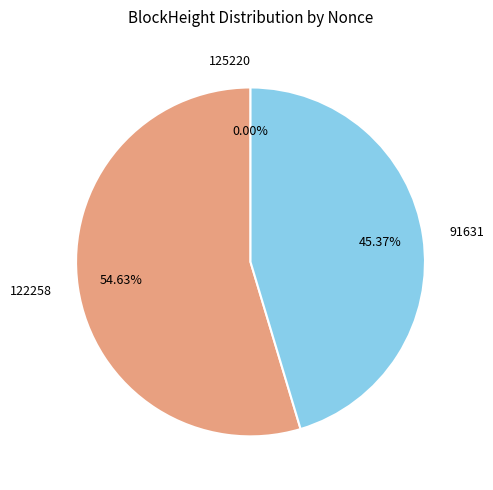

Is there any slice that represents more than half of the pie?

Yes